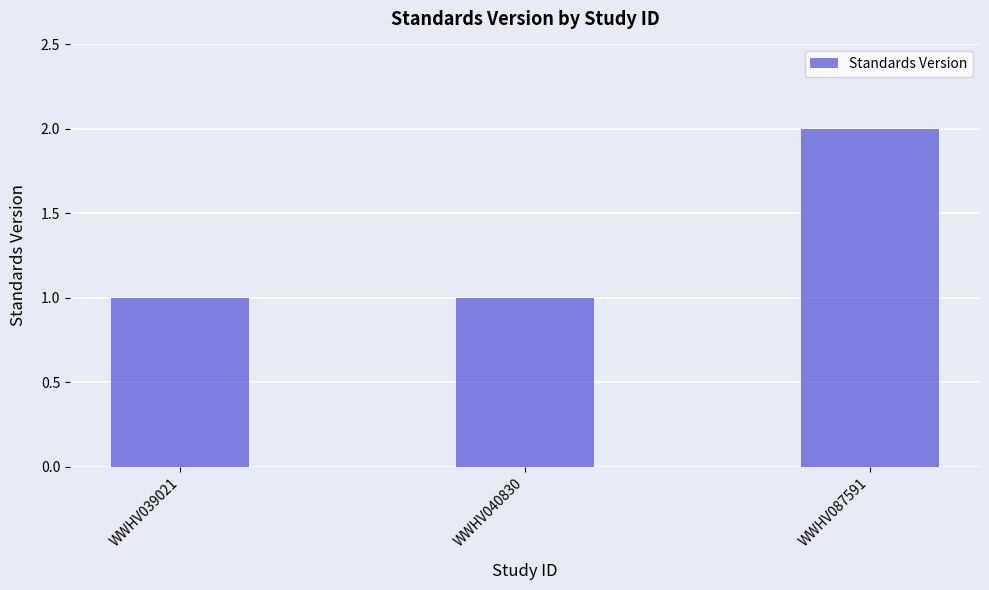

At which category does the chart reach its peak across all series?

WWHV087591